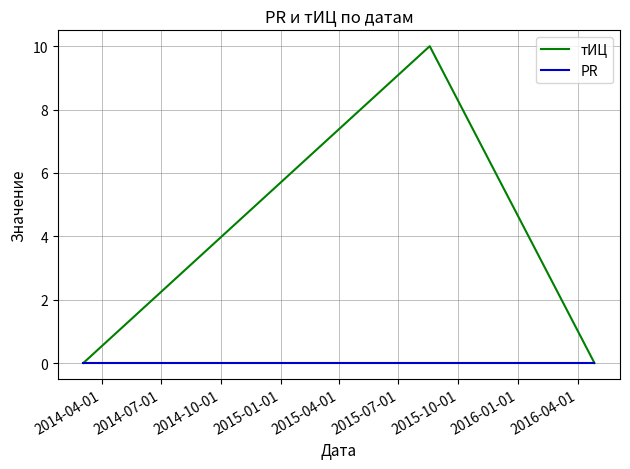

What is the greatest value displayed?

10